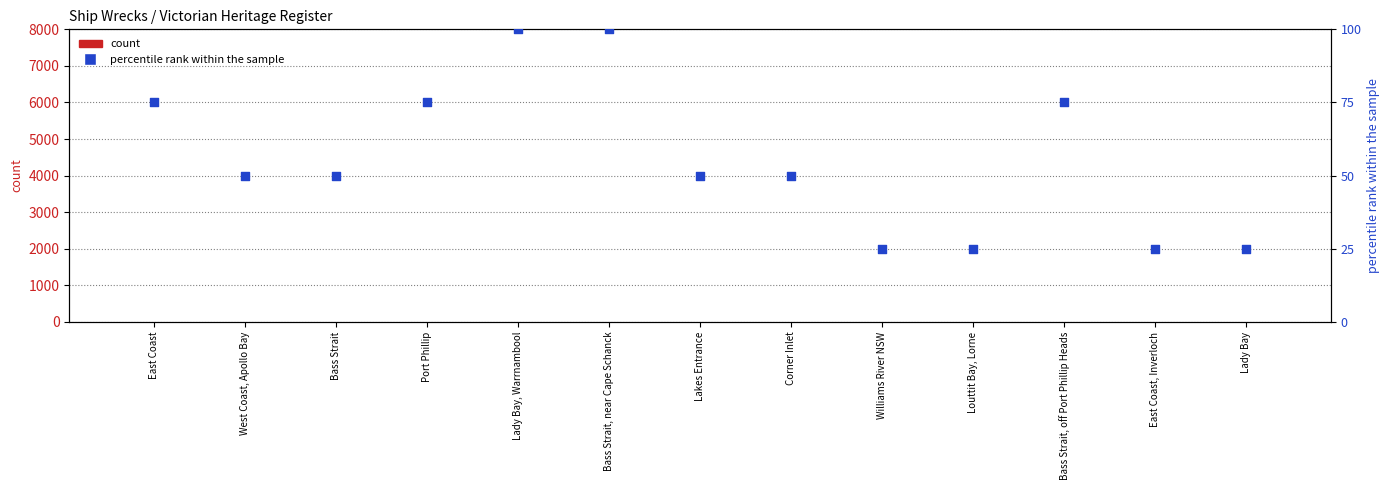

What is the total value across all series at Port Phillip?

62